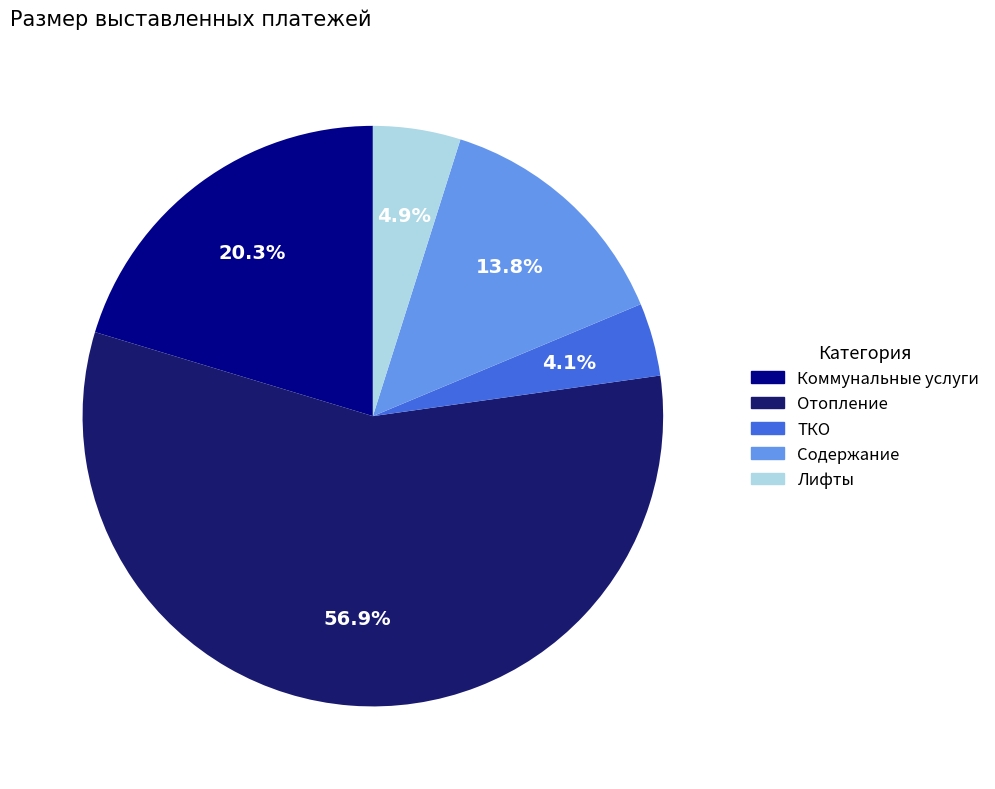

The Отопление slice represents 57% of the pie. True or false?

True